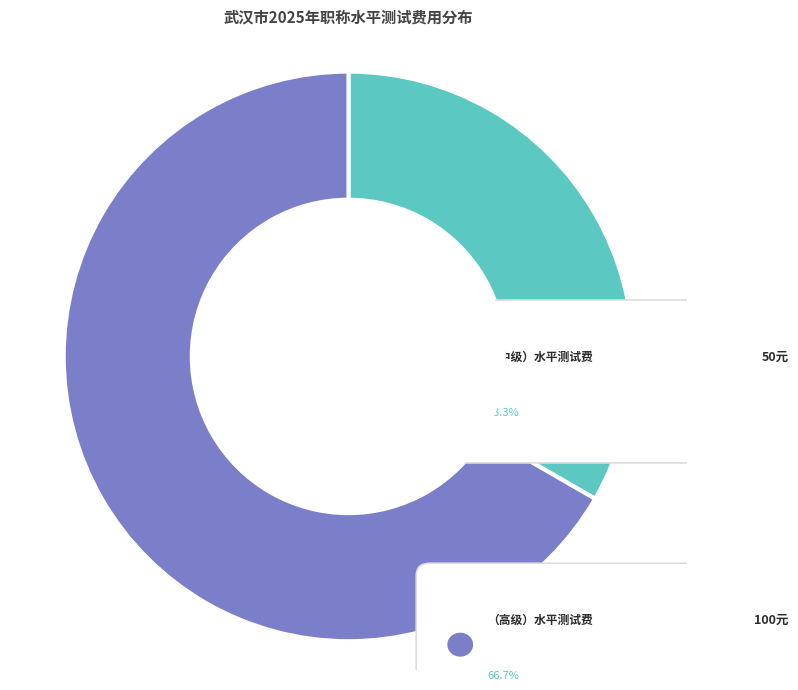

Is it true that （高级）水平测试费 is 81% of the pie?

False